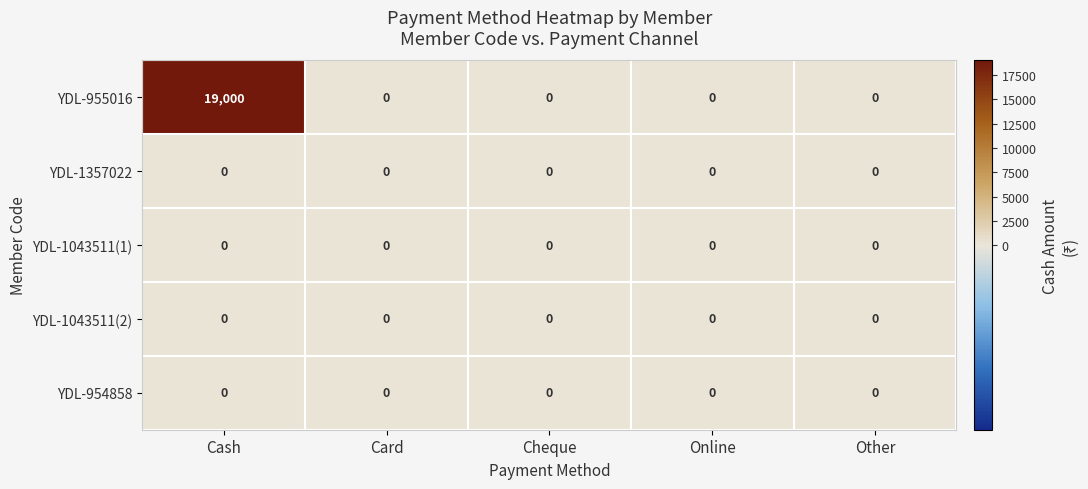

At how many categories does at least one series exceed 13406?

1